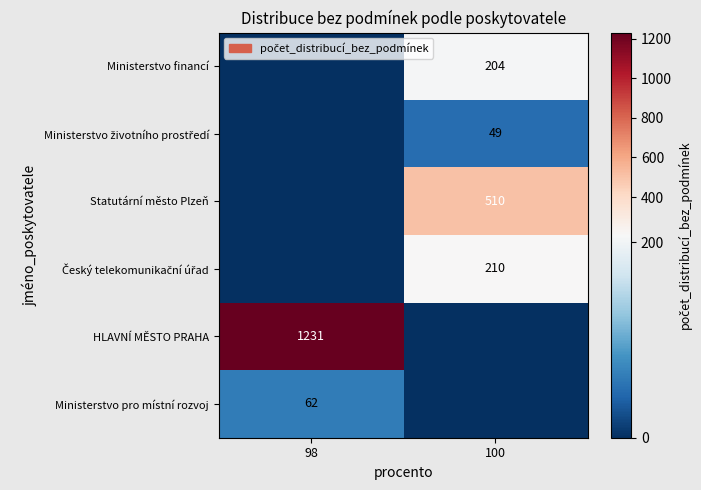

Is the value of Ministerstvo financí at 100 greater than the value of Ministerstvo životního prostředí at 100?

Yes